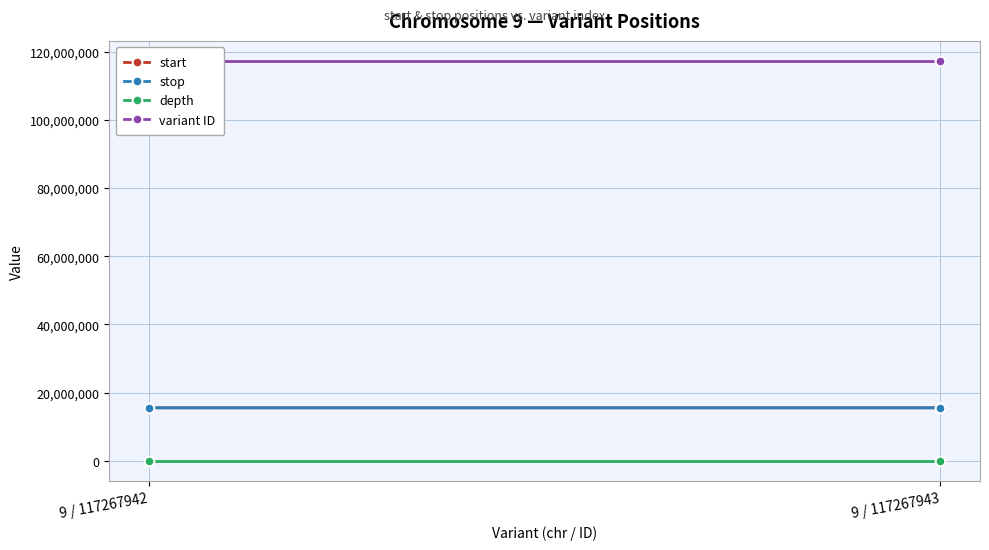

What are all the series names shown in the legend?

start, stop, depth, variant ID